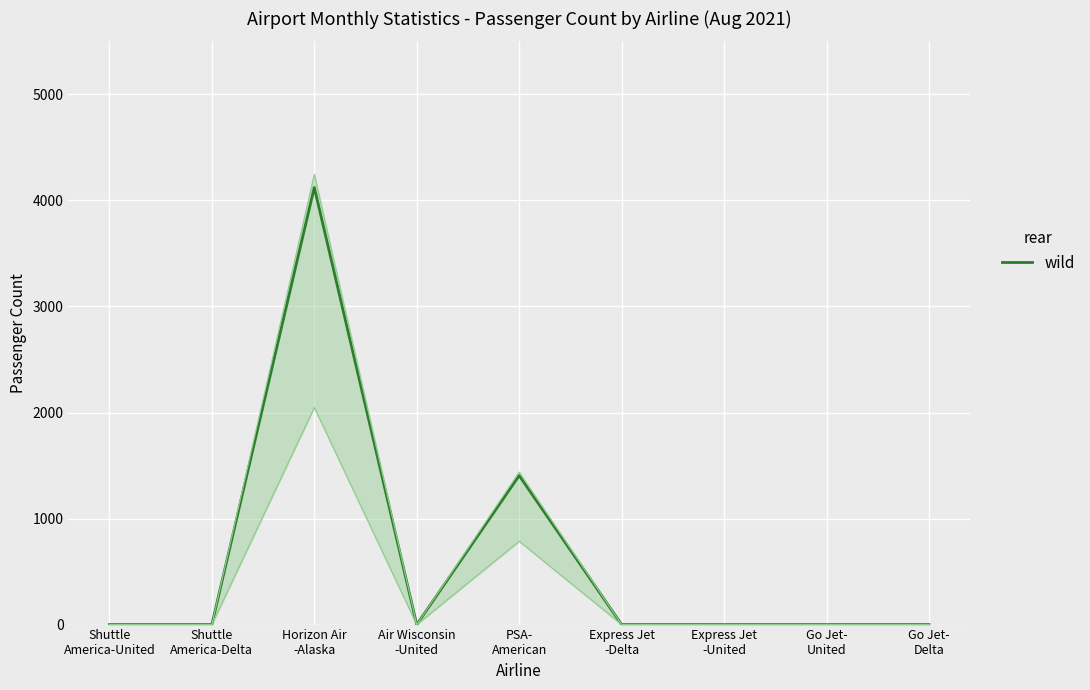

Between Horizon Air
-Alaska and Express Jet
-Delta, which is larger?

Horizon Air
-Alaska